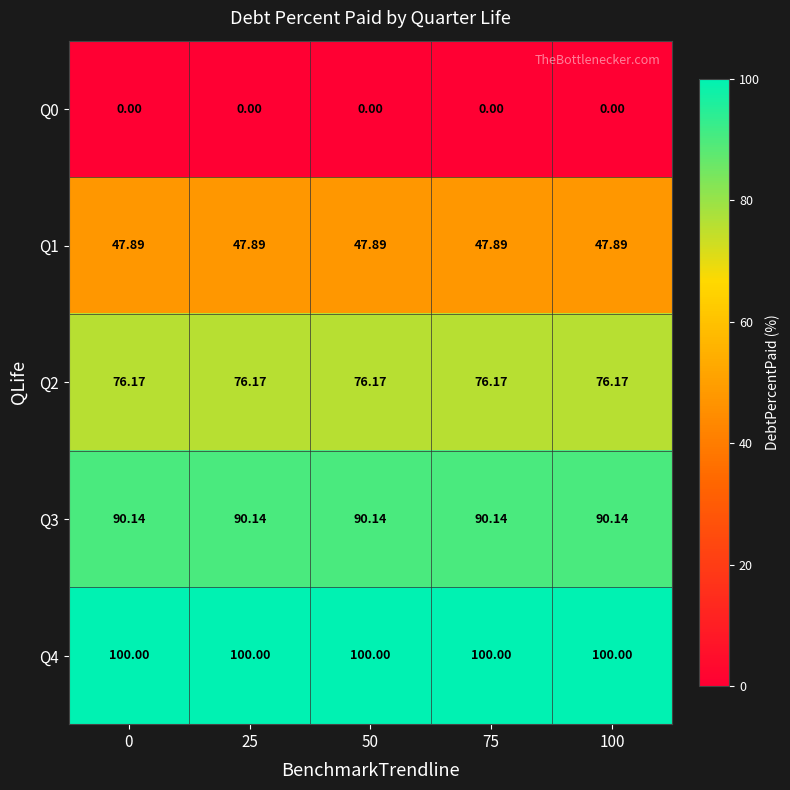

How many categories are shown in the chart?

5